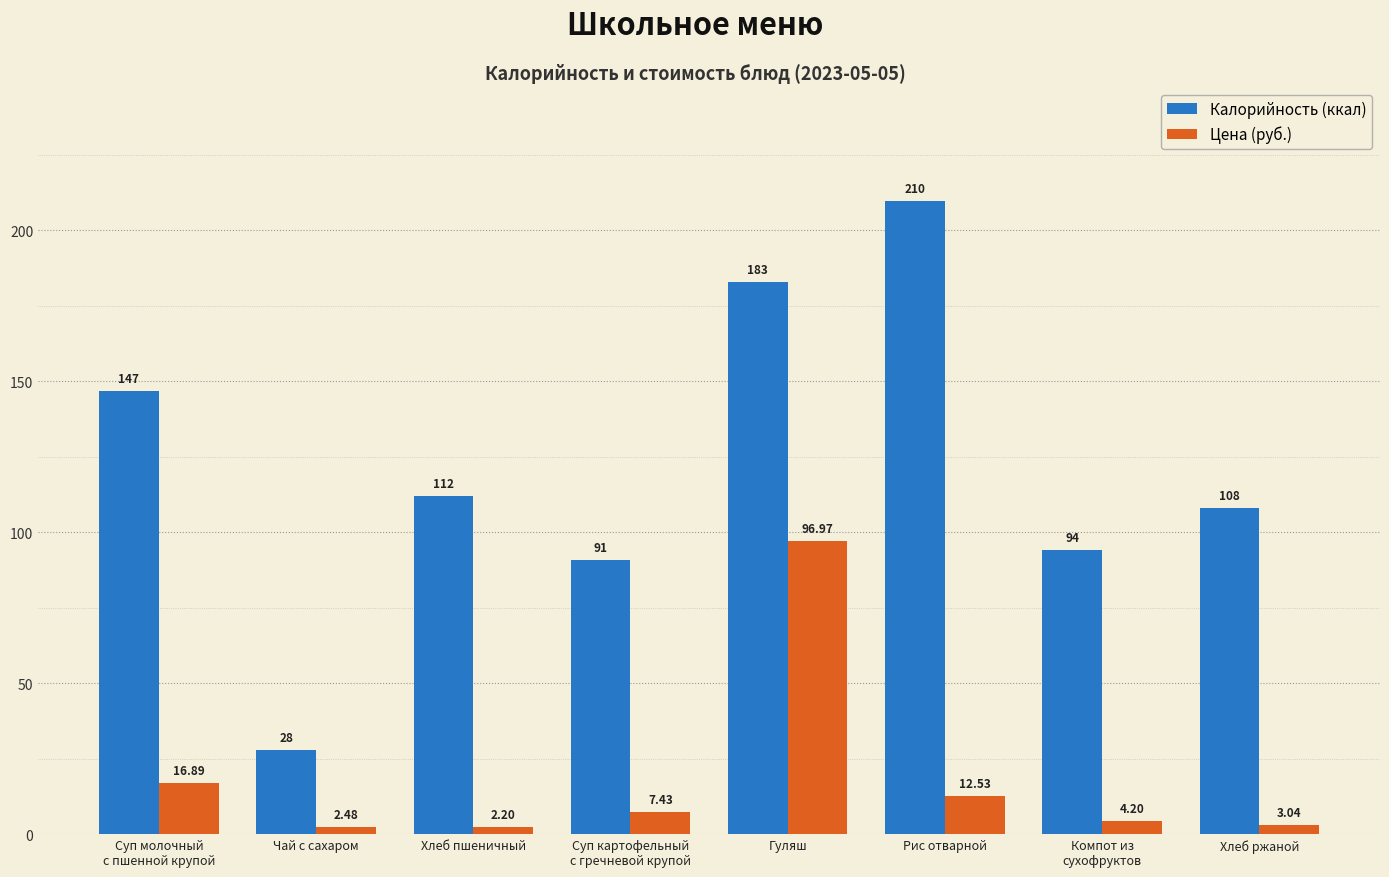

How many bars are there in each group?

2